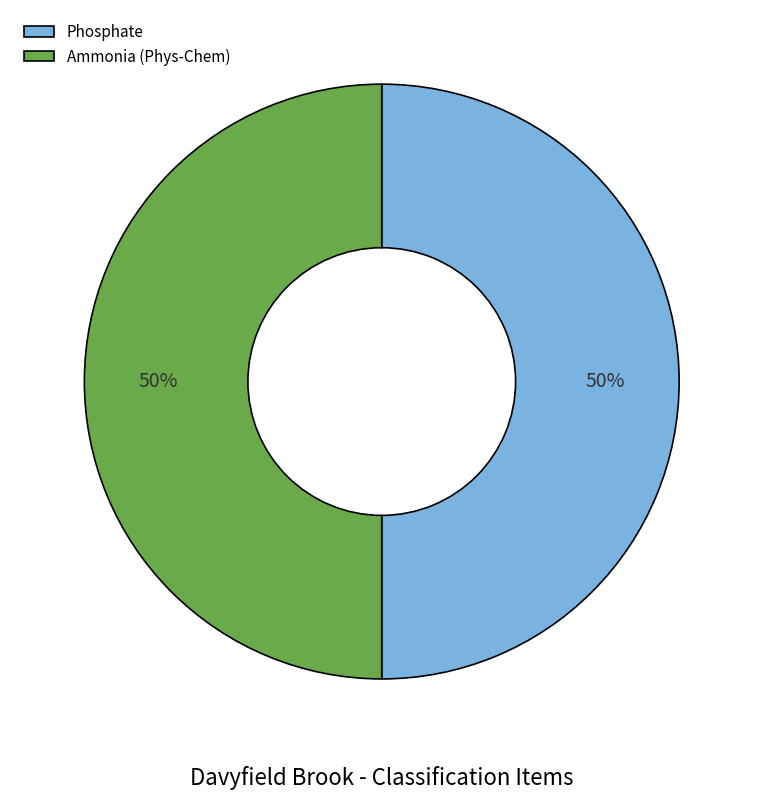

The Phosphate slice represents 55% of the pie. True or false?

False